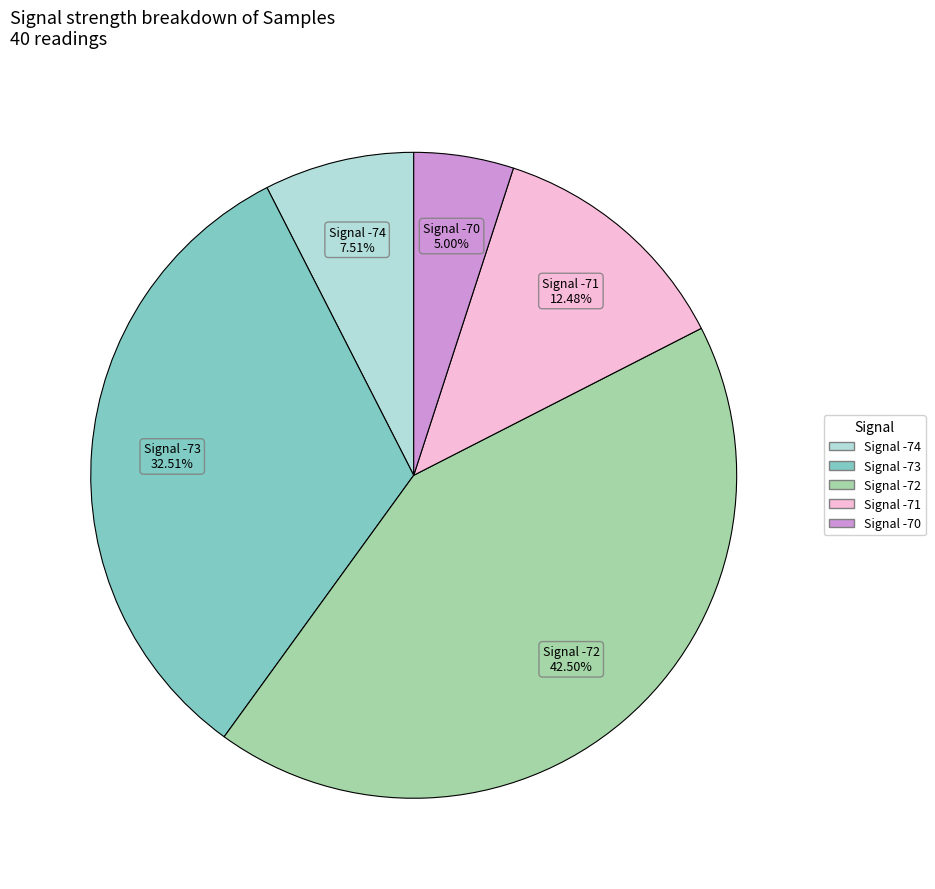

Is there any slice that represents more than half of the pie?

No